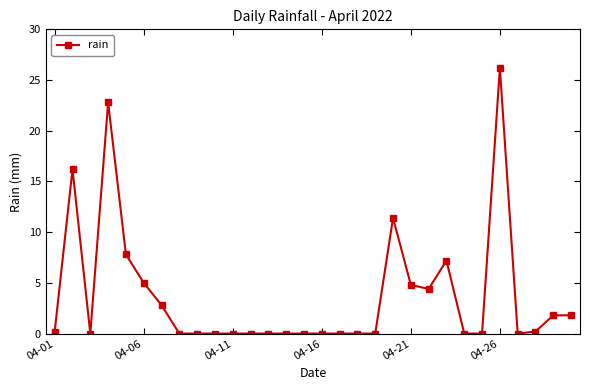

True or false: there are more than 2 points higher than both neighbors.

True